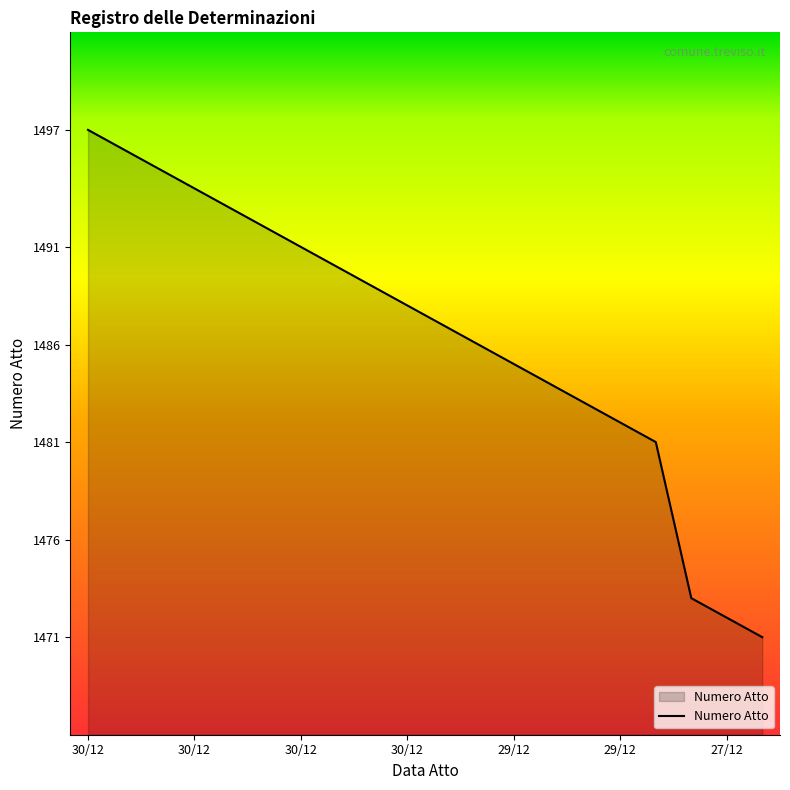

What is the greatest value displayed?

1497